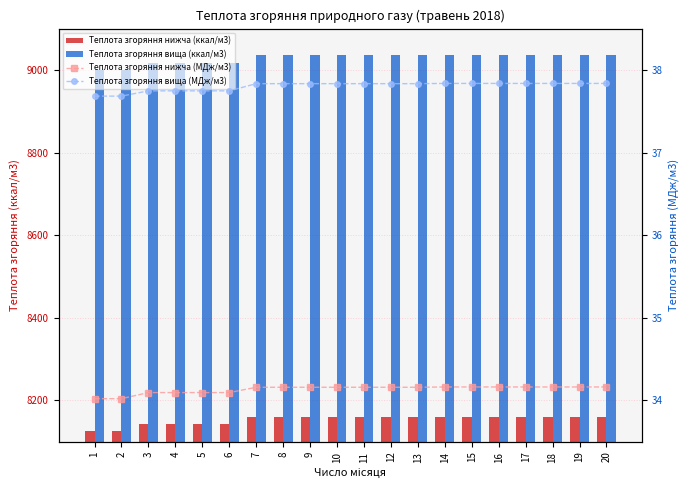

Is the value of Теплота згоряння нижча (ккал/м3) at 11 greater than the value of Теплота згоряння вища (ккал/м3) at 14?

No